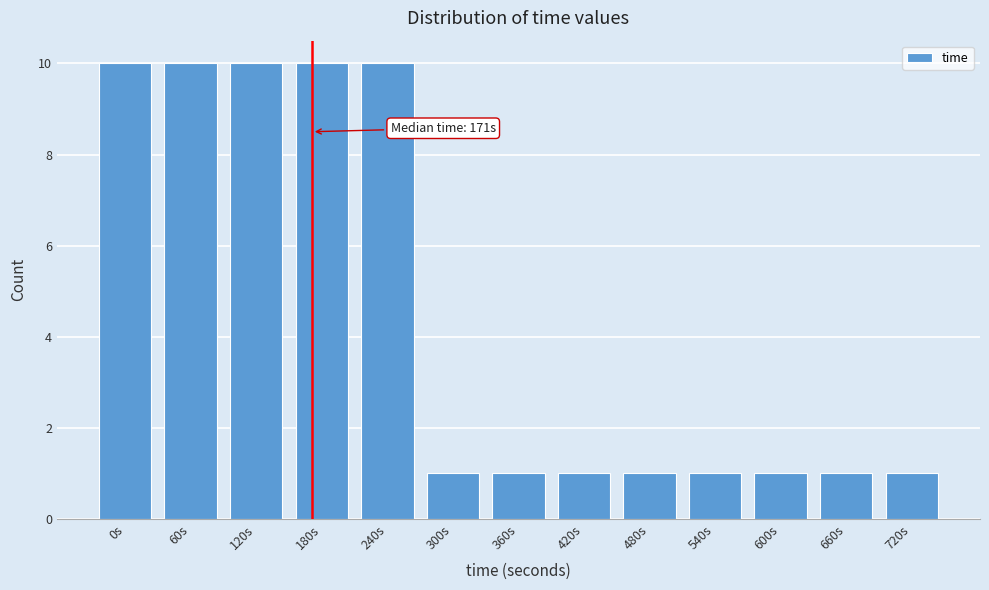

Reading left to right, transcribe all the data shown in this chart.

10	10	10	10	10	1	1	1	1	1	1	1	1